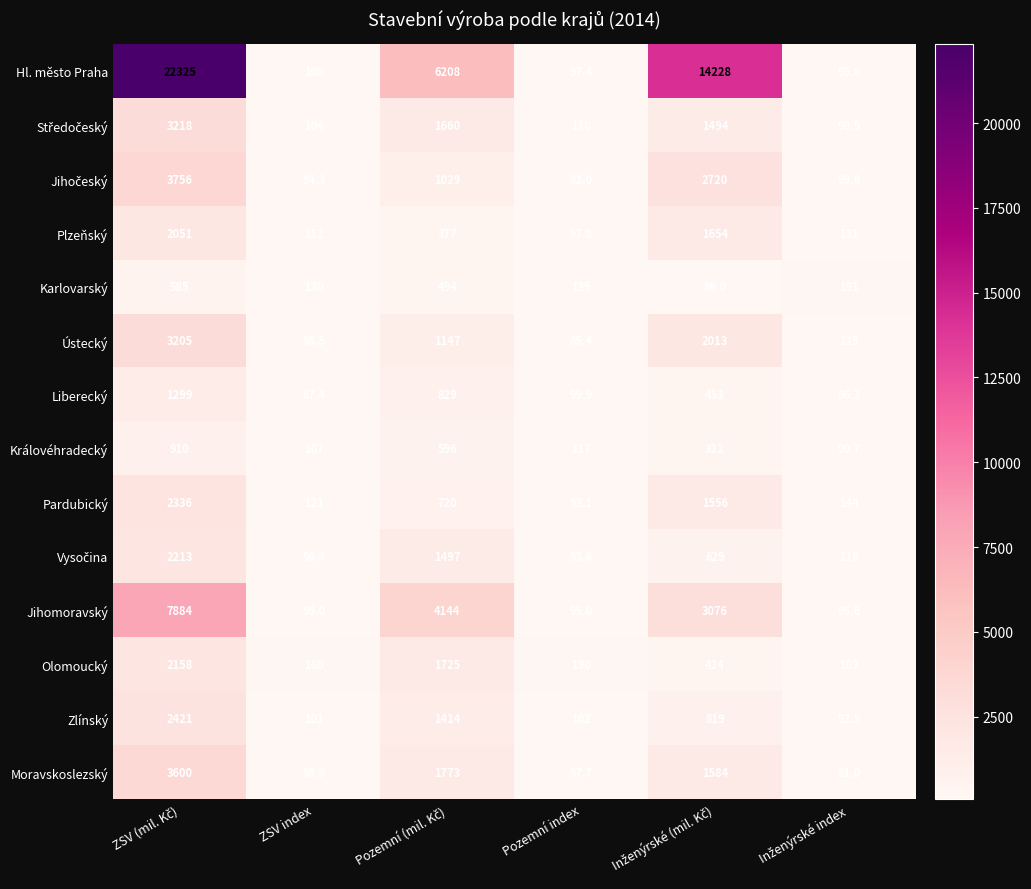

What is the average value of the Jihomoravský series?

2564.9